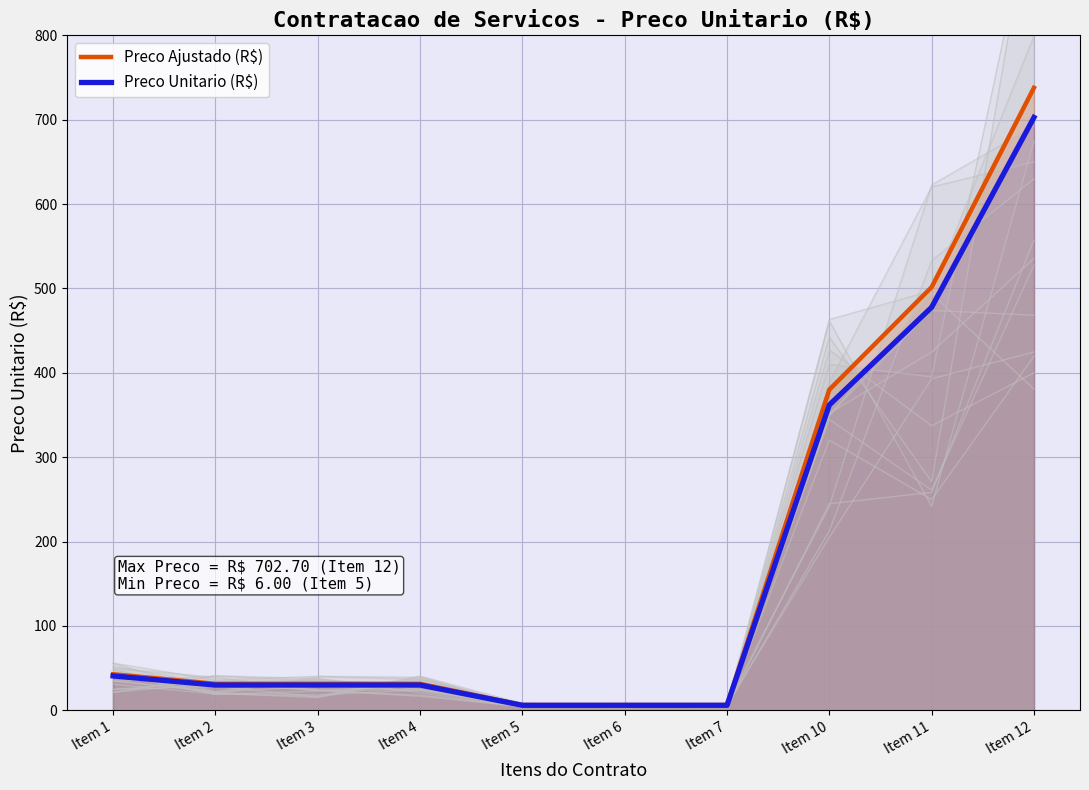

Rank the series at Item 3 from lowest to highest value.

Preco Unitario (R$), Preco Ajustado (R$)